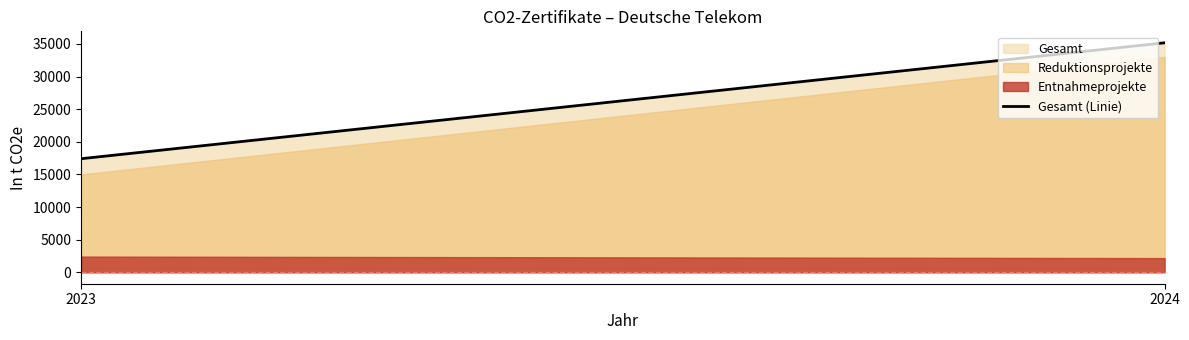

Which series changed the most between 2024 and 2023?

Reduktionsprojekte